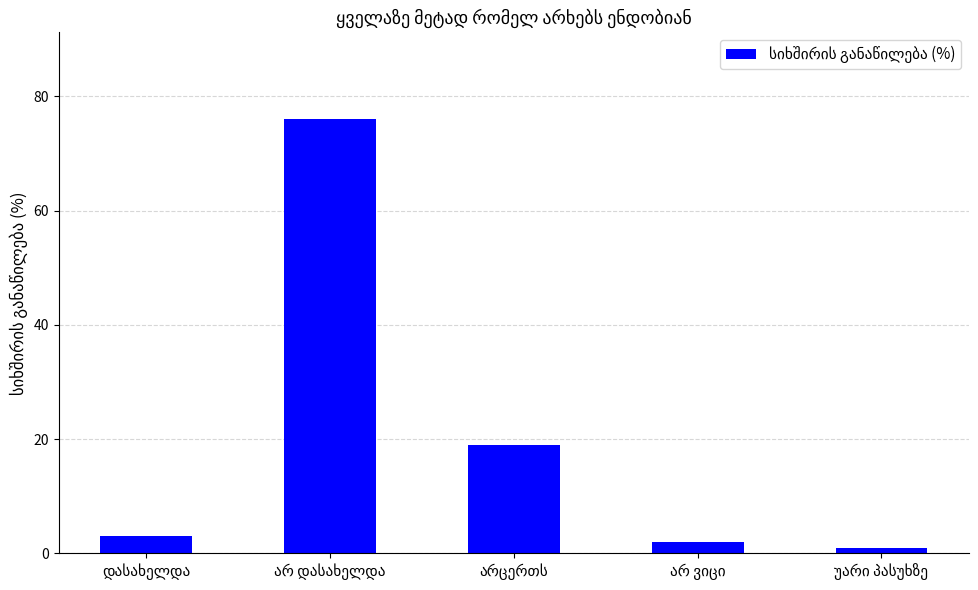

What is the average value?

20